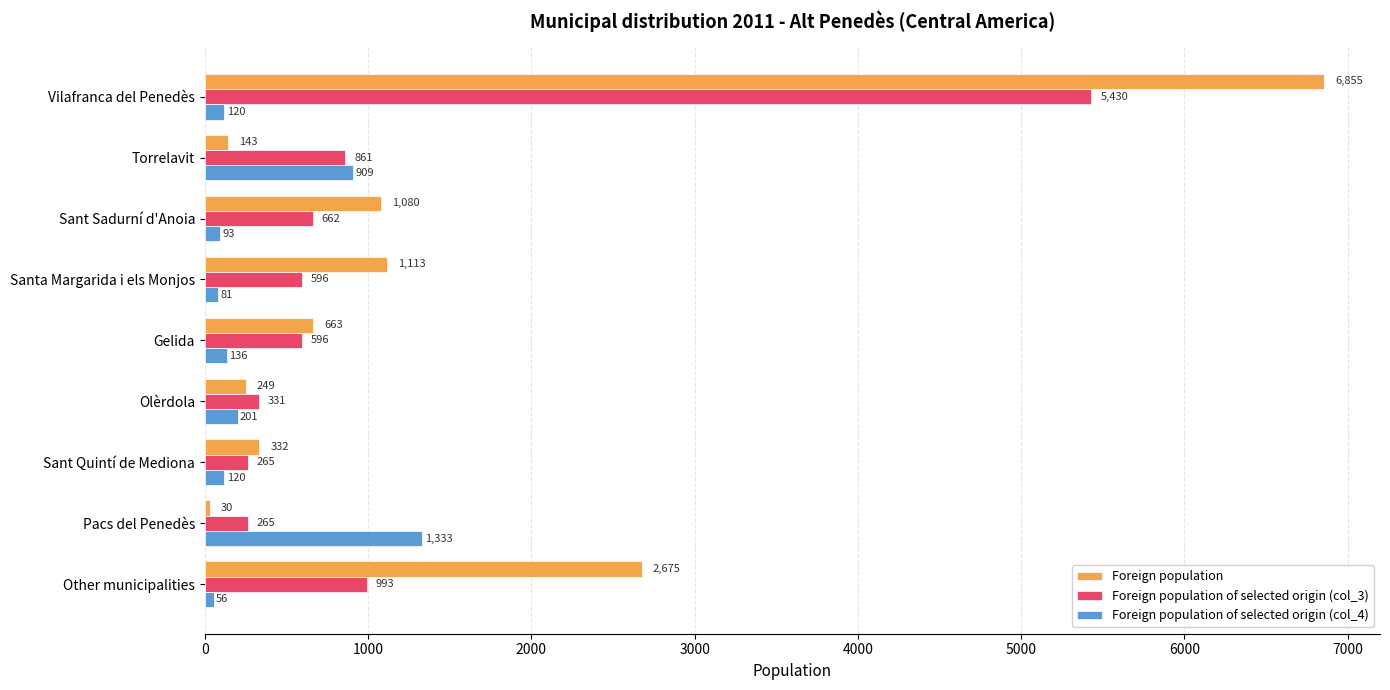

Between Vilafranca del Penedès and Sant Quintí de Mediona, which series saw the biggest shift?

Foreign population